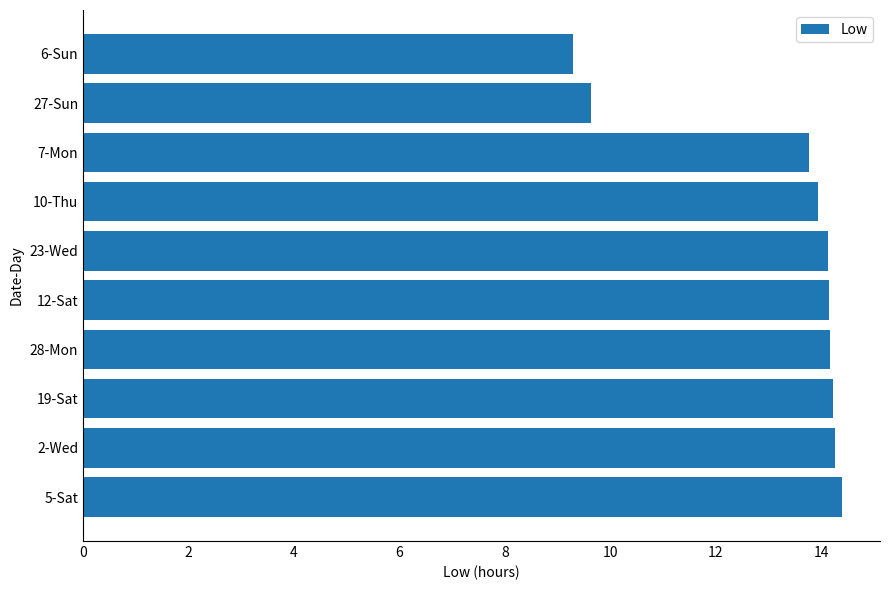

Approximately how many times larger is the value at 27-Sun compared to 28-Mon?

0.7